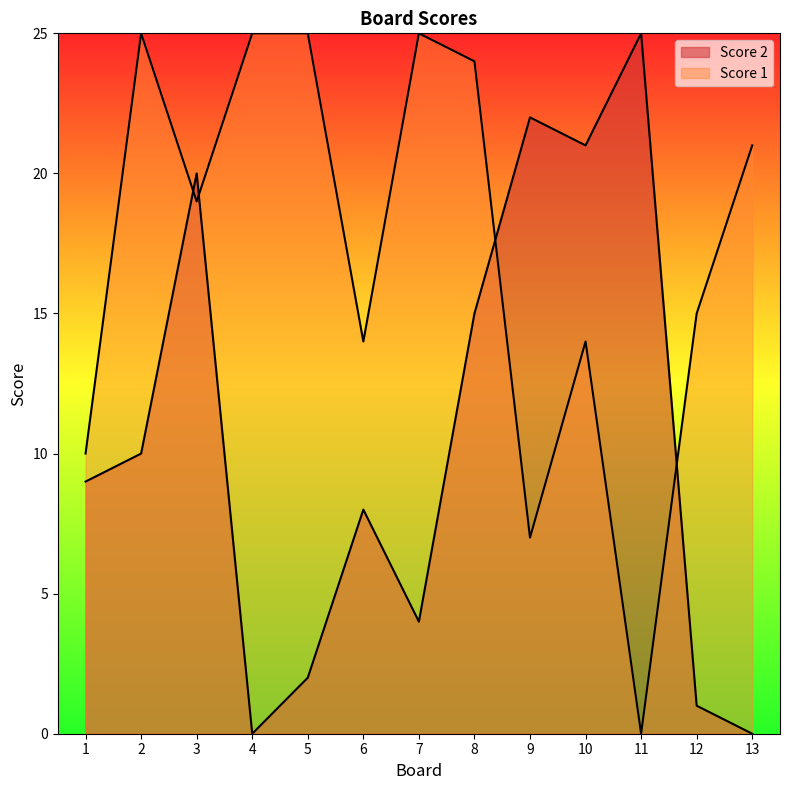

True or false: Score 1 has more than 0 points higher than both neighbors.

True